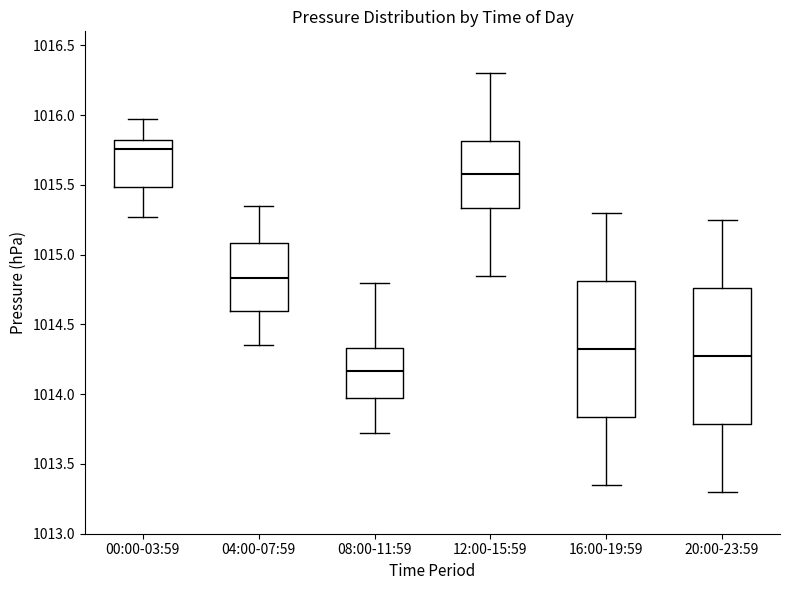

Where does the median line of the box for 12:00-15:59 sit on the y-axis? The values are not printed on the chart, so give them approximately, as read against the axis.

1015.60